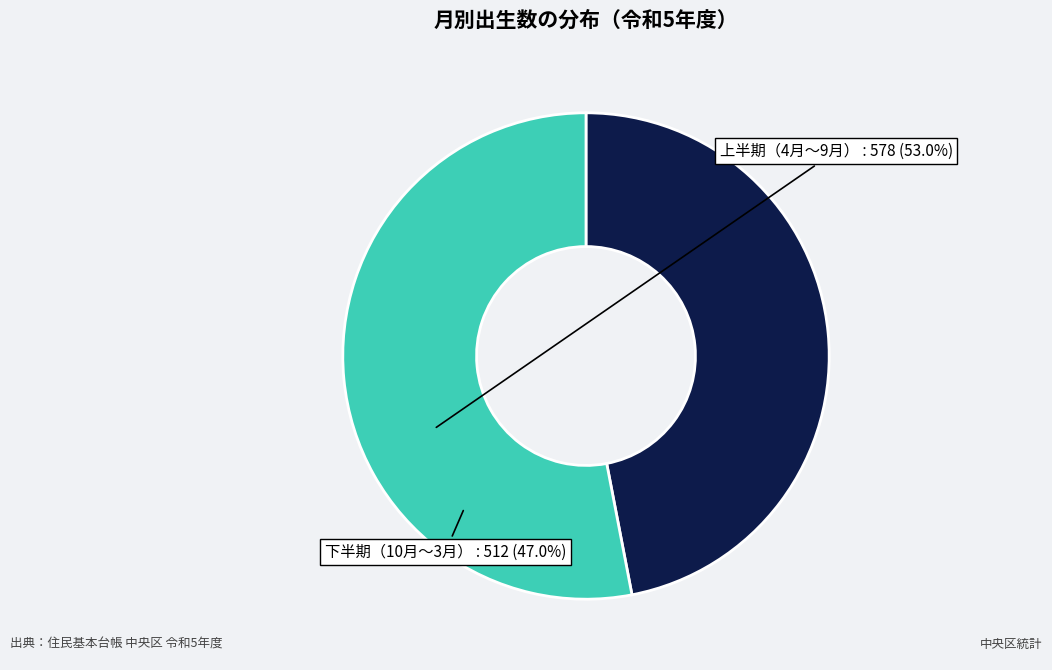

Which category accounts for the majority?

上半期（4月〜9月）